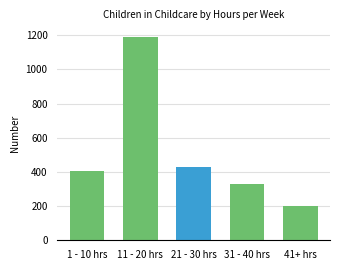

What is the change in value from 31 - 40 hrs to 41+ hrs?

-129